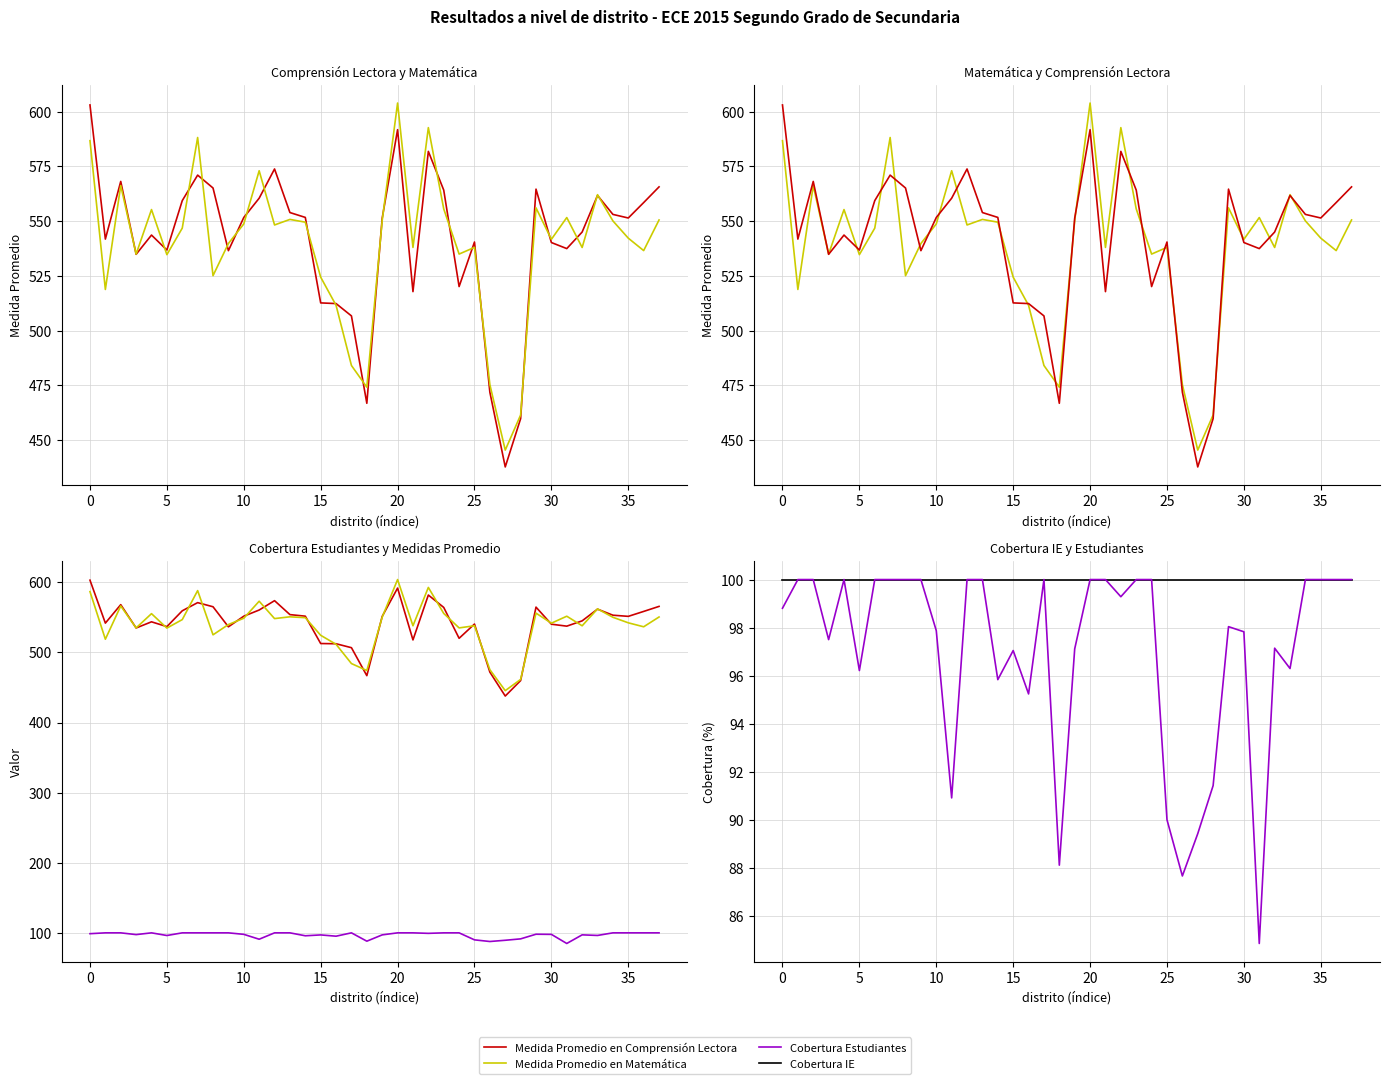

What is the label of the 22nd point from the right?

16